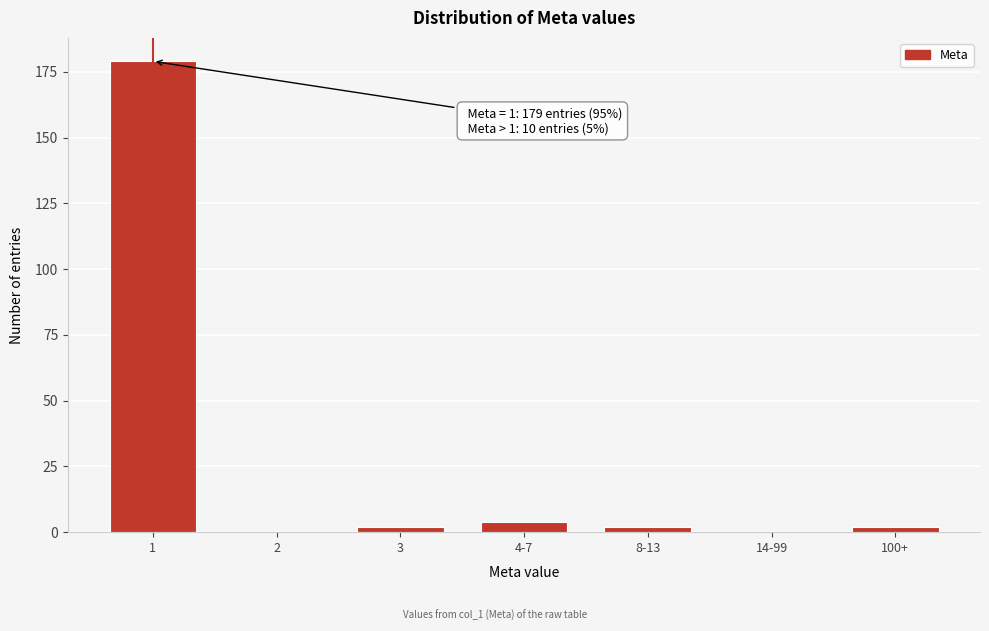

Reading right to left, list all the values displayed in this chart.

100+=2	14-99=0	8-13=2	4-7=4	3=2	2=0	1=179